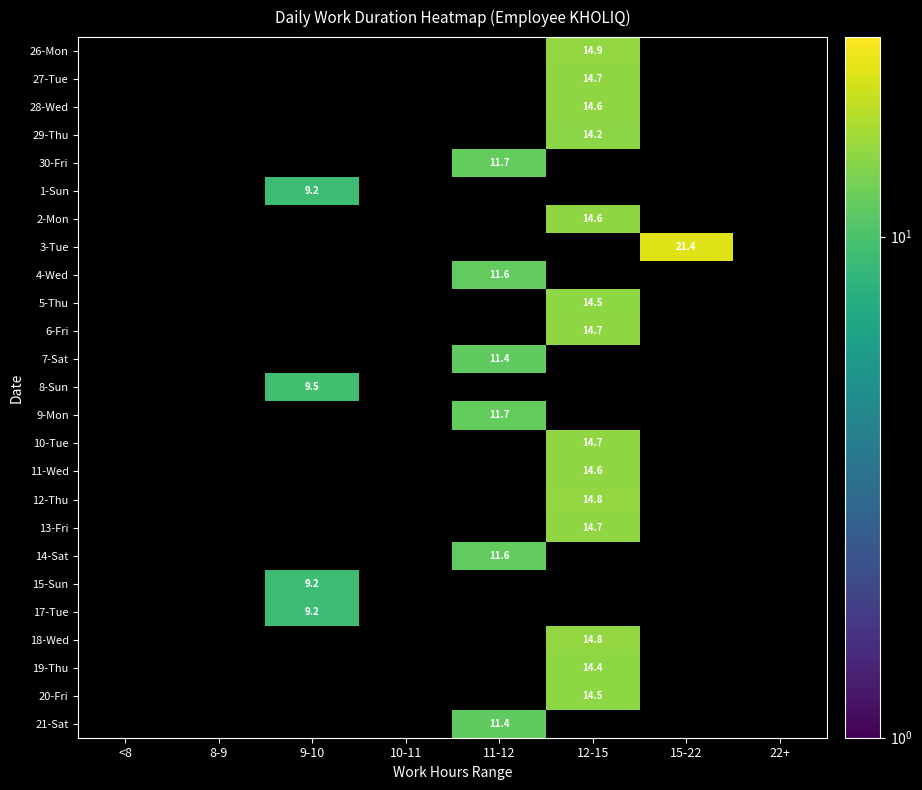

Count the number of categories in the chart.

8